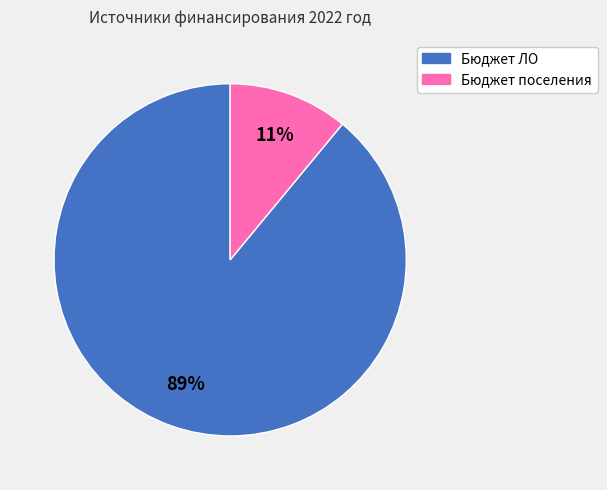

Is there any slice that represents more than half of the pie?

Yes